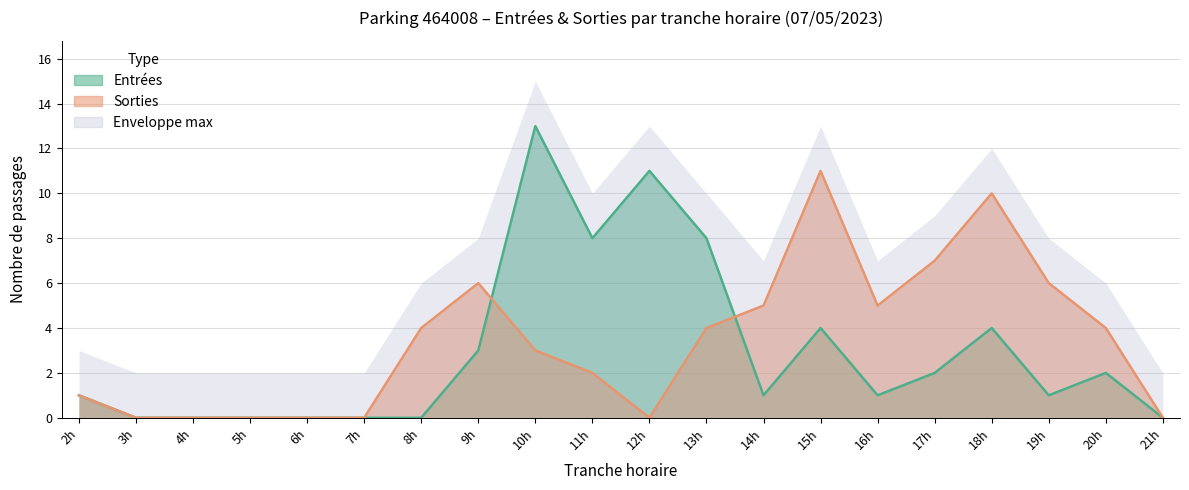

How many lines are shown in the chart?

2